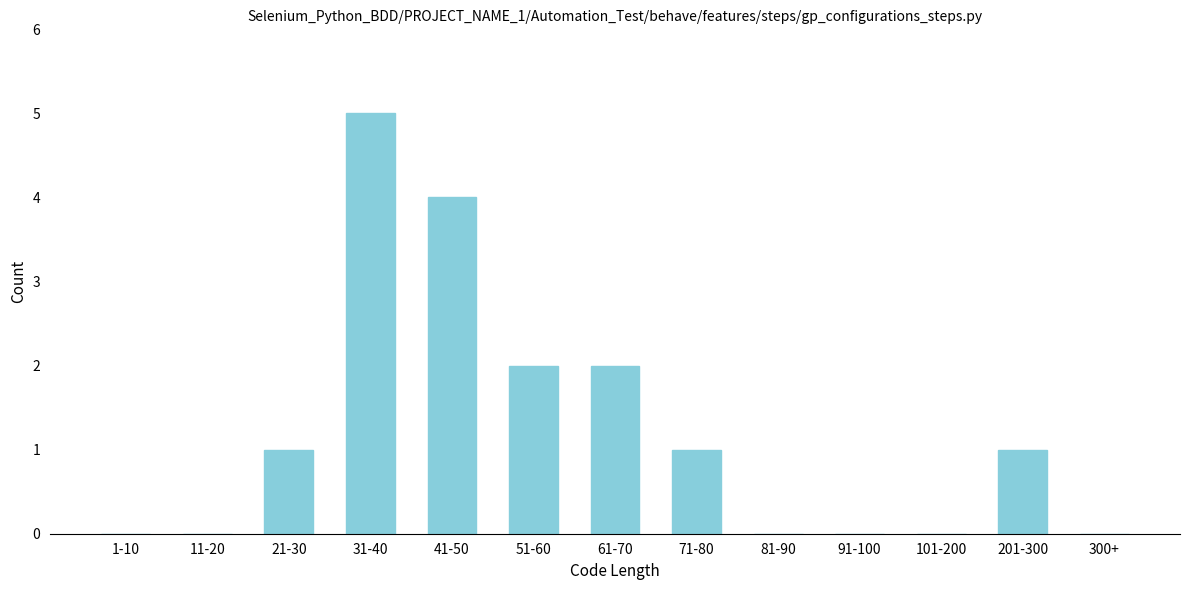

Reading left to right, extract all data points from this chart.

1-10=0	11-20=0	21-30=1	31-40=5	41-50=4	51-60=2	61-70=2	71-80=1	81-90=0	91-100=0	101-200=0	201-300=1	300+=0